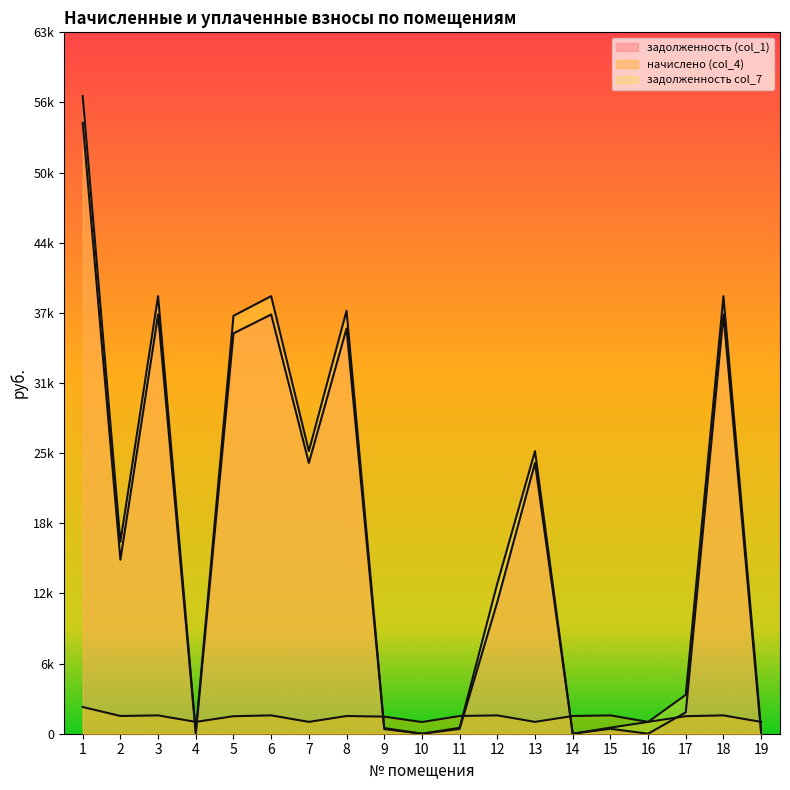

Where is начислено (col_4) nearest to the value 1731?

3